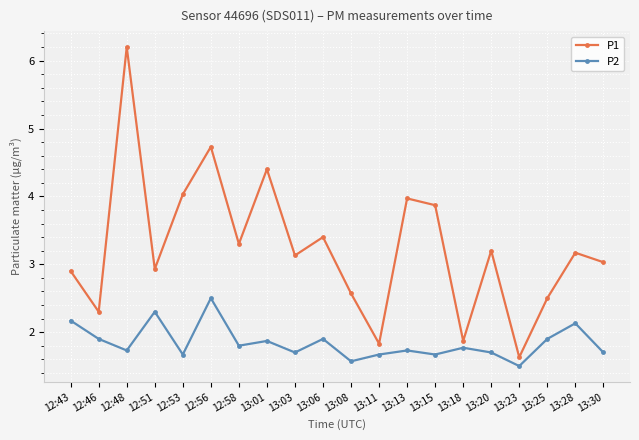

What position from the left is 13:01?

8